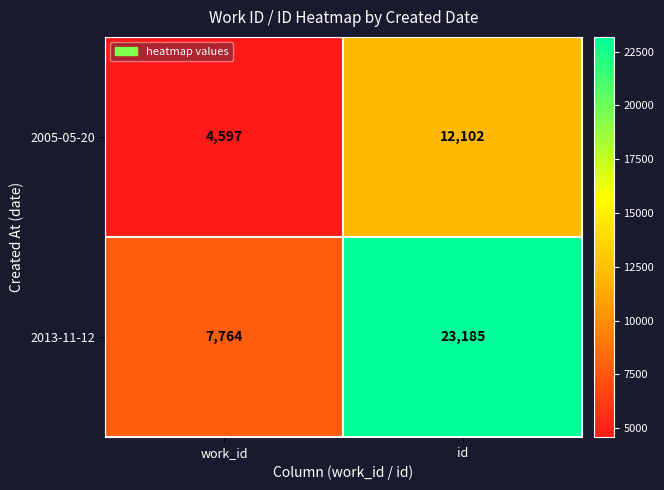

At id, list the series in order from smallest to largest.

2005-05-20, 2013-11-12